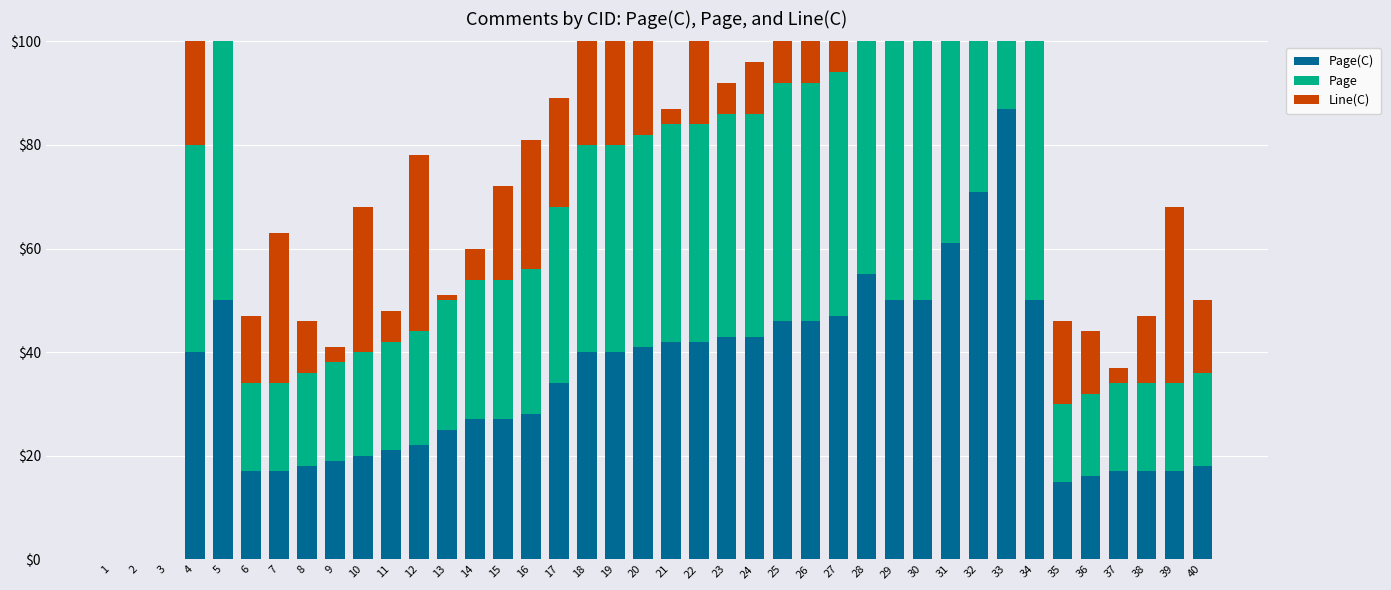

Between 19 and 15, which is larger?

19